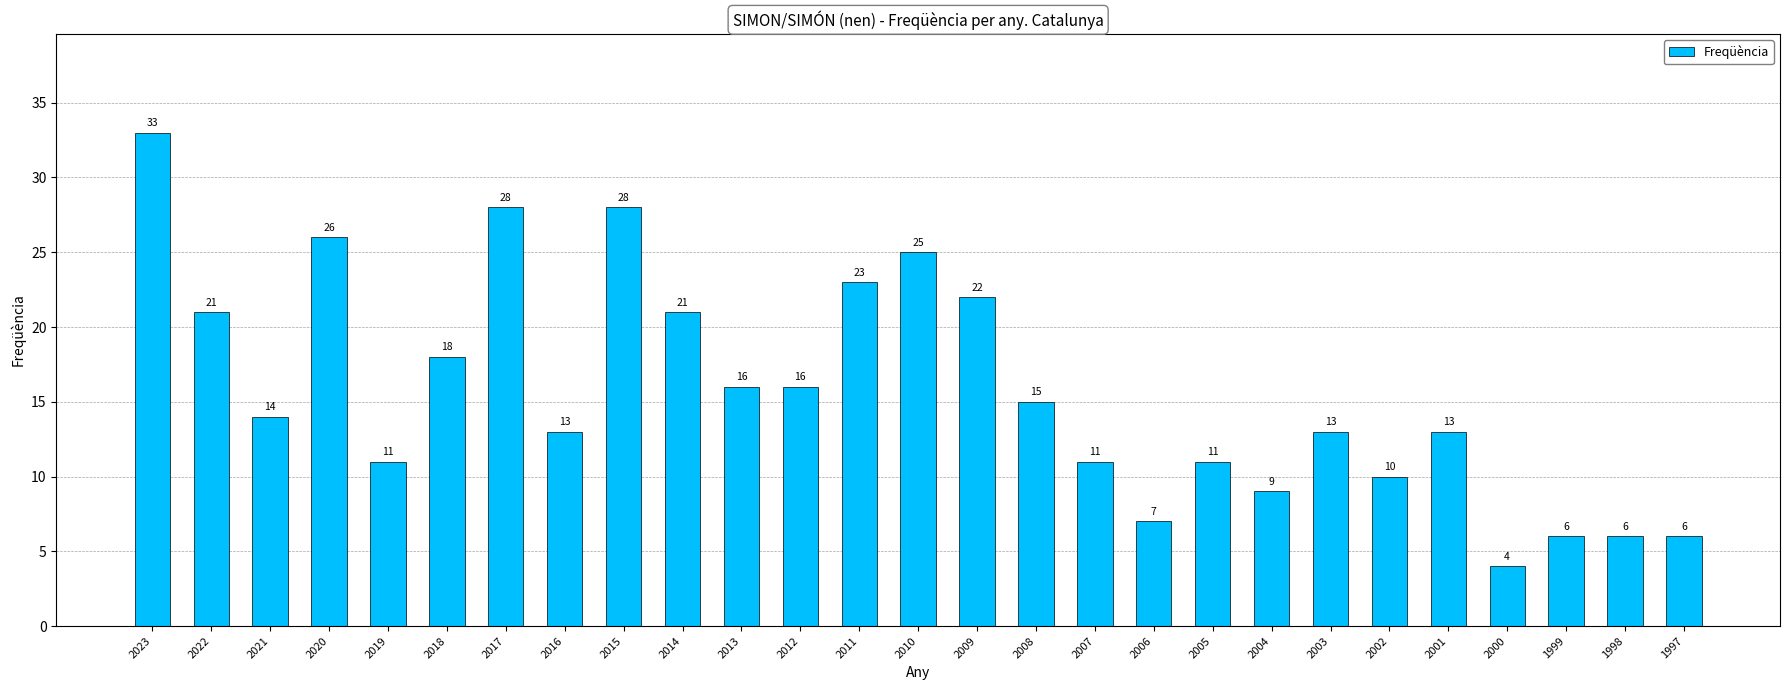

What is the average value?

16